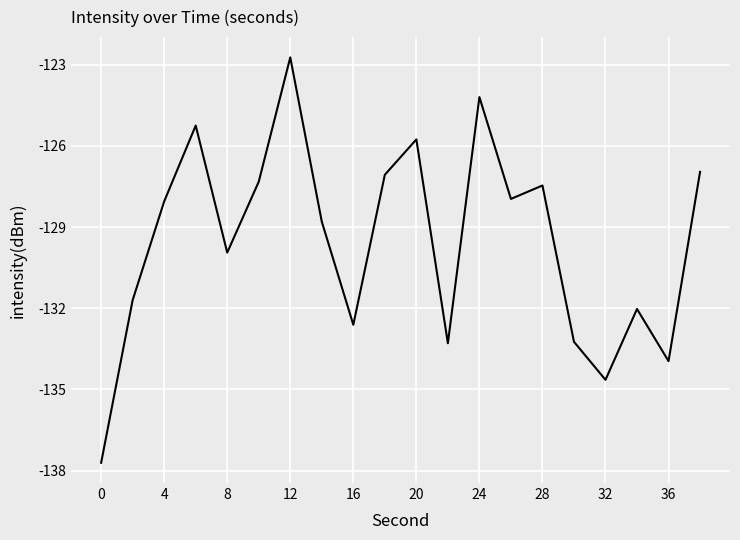

What is the smallest value displayed?

-137.7